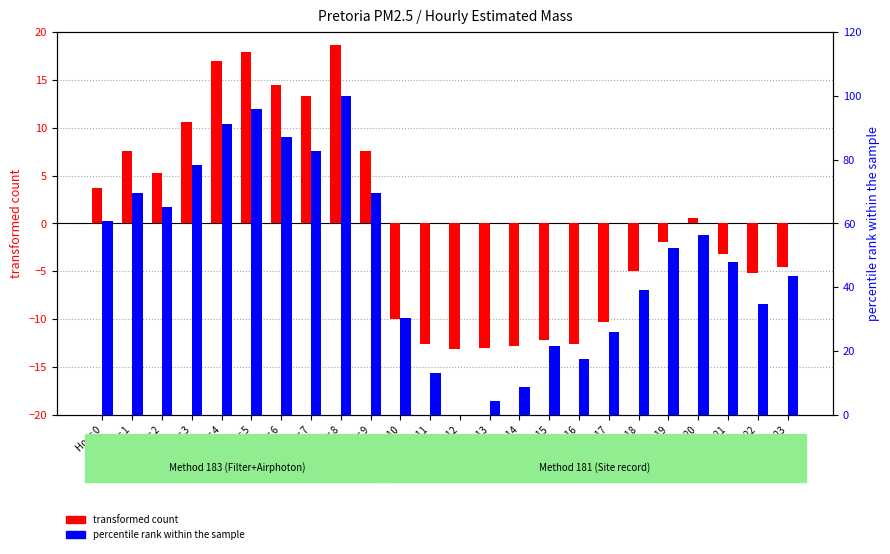

Which series has the largest total across all categories?

percentile rank within the sample